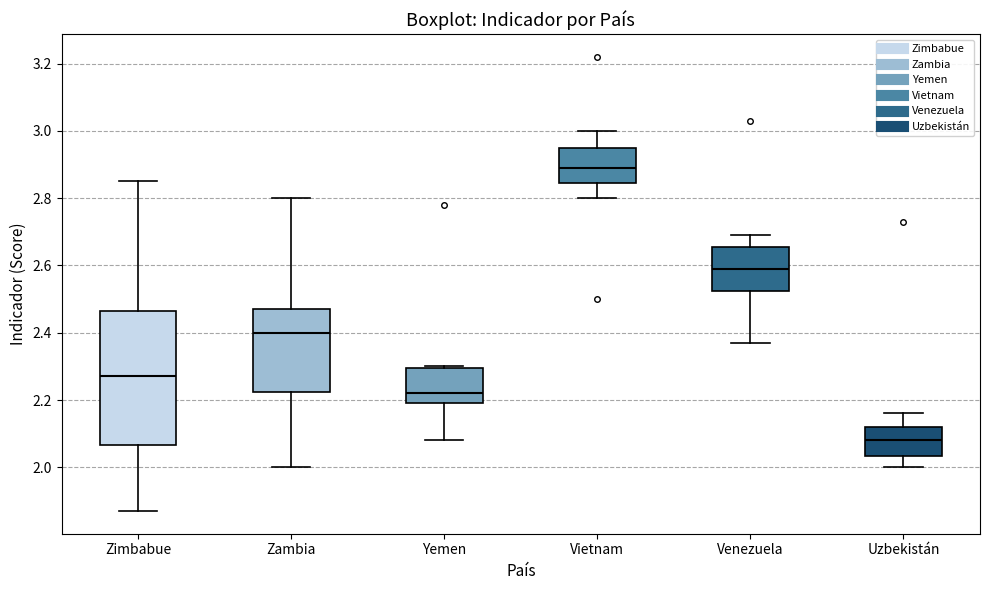

Comparing the boxes themselves (not the whiskers), which one is the tallest?

Zimbabue